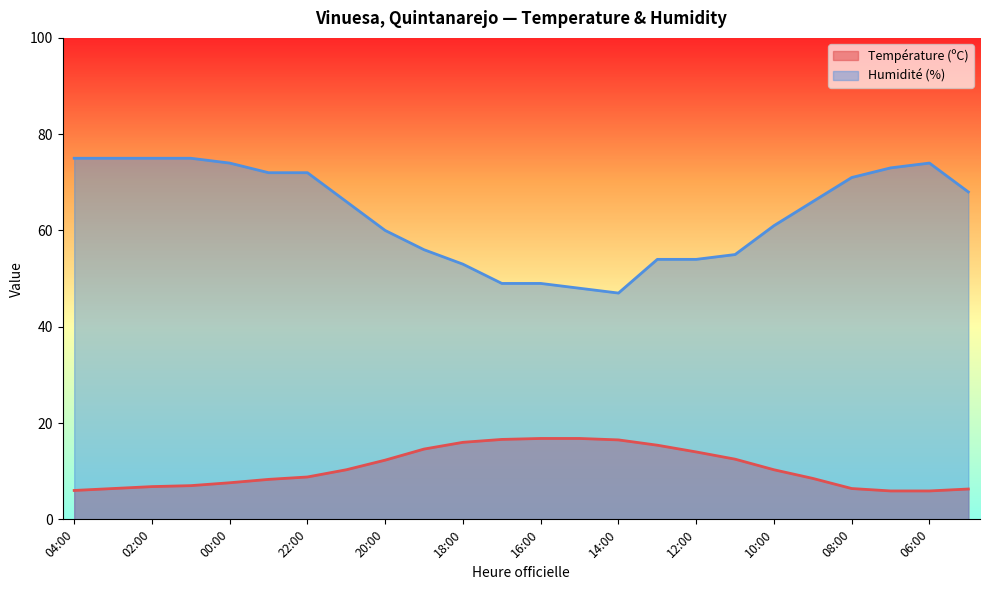

What position from the left is 06:00?

23